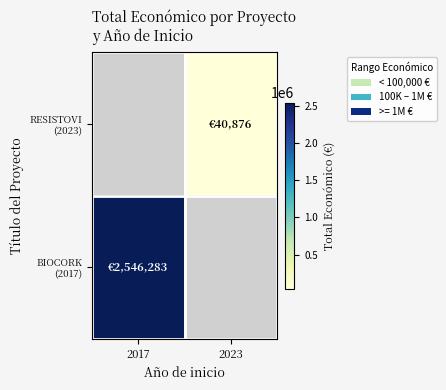

Is the value of RESISTOVI (2023) at 2017 greater than the value of BIOCORK (2017) at 2017?

No